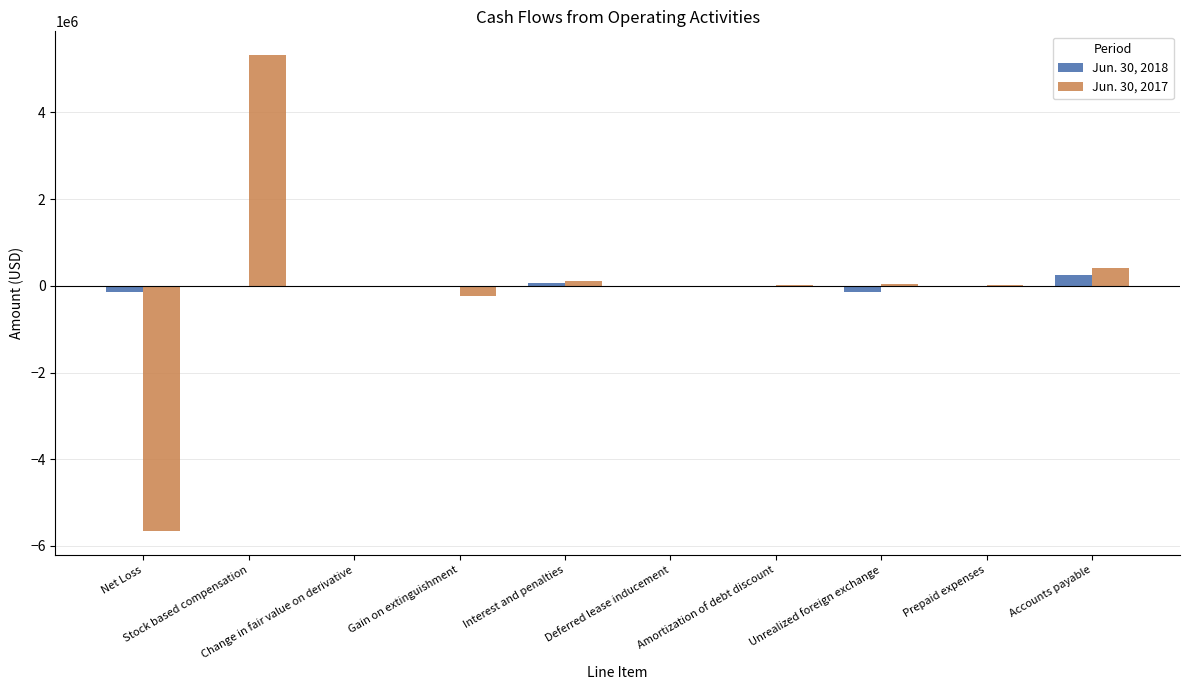

Is it true that Jun. 30, 2018 equals -150810 at Unrealized foreign exchange?

True